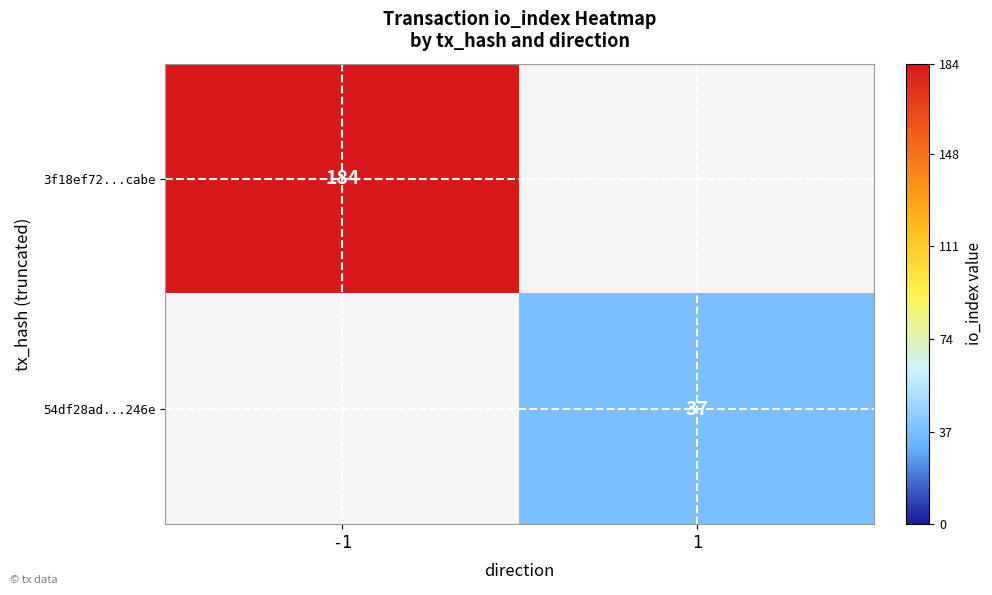

Which category has the lowest value across all series?

1